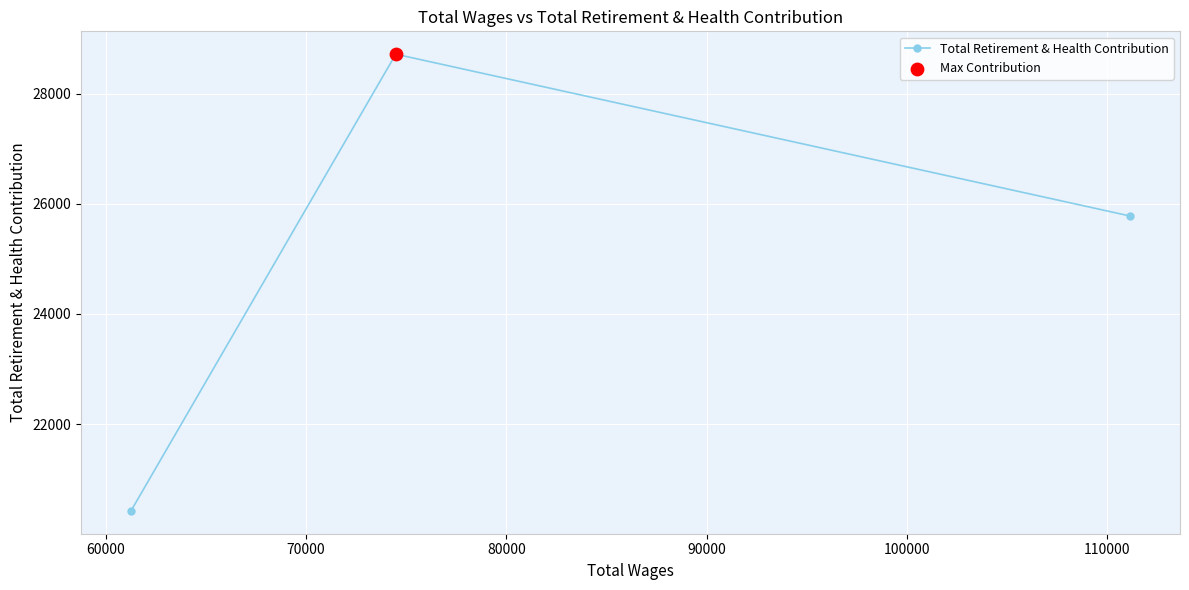

What is the smallest value displayed?

20425